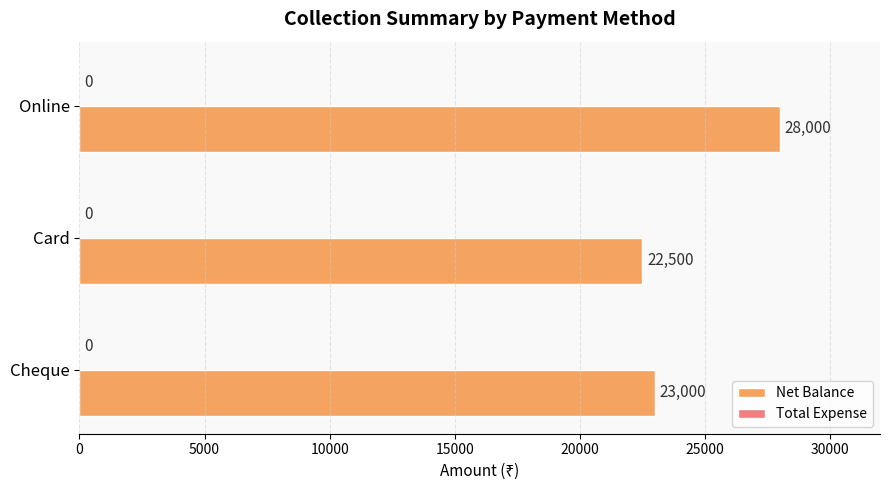

The chart shows a value of 23000 at Cheque. True or false?

True